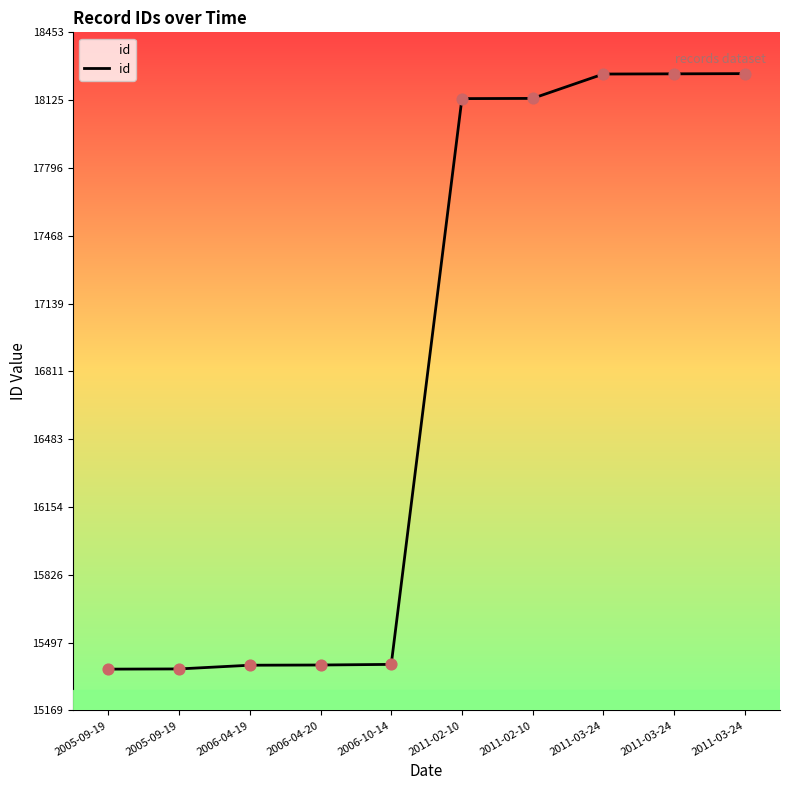

Which has a higher value, 2011-03-24 or 2011-02-10?

2011-03-24